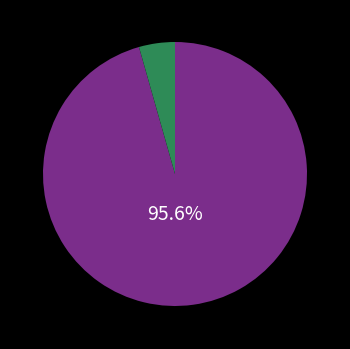

To the nearest percent, what is the average slice percentage?

50%